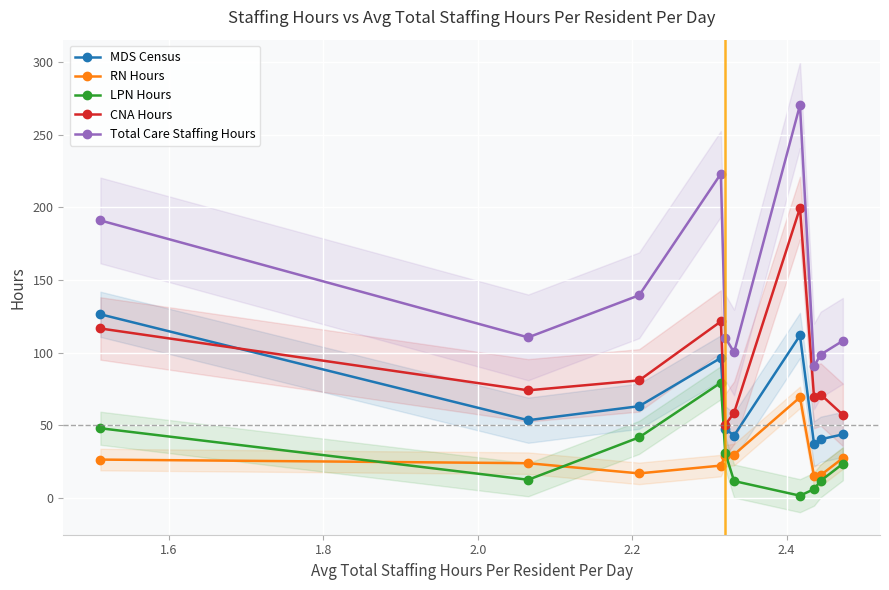

What is the average value of the LPN Hours series?

26.7